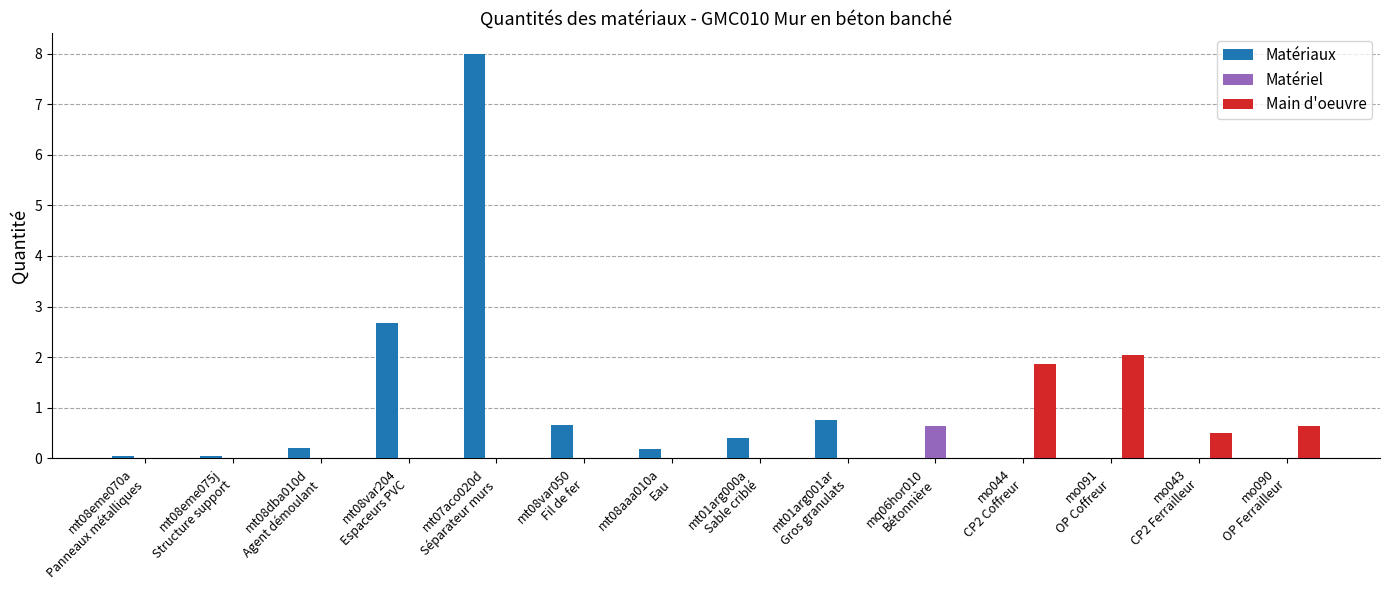

What is the maximum value shown in the chart?

8.0